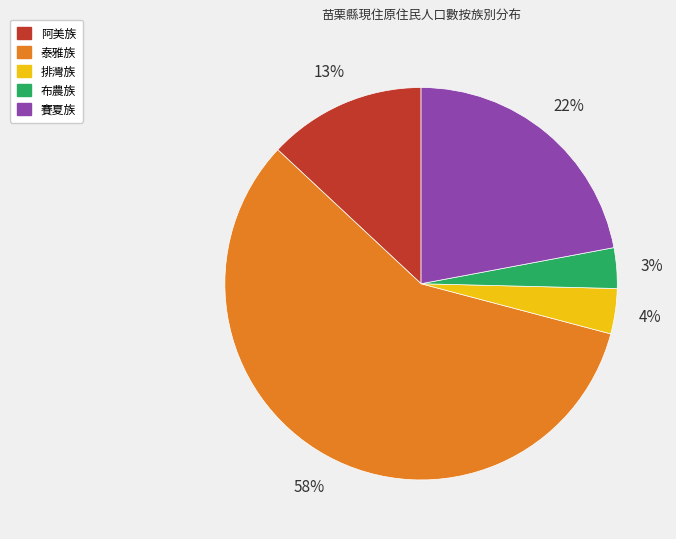

Which category accounts for the majority?

泰雅族